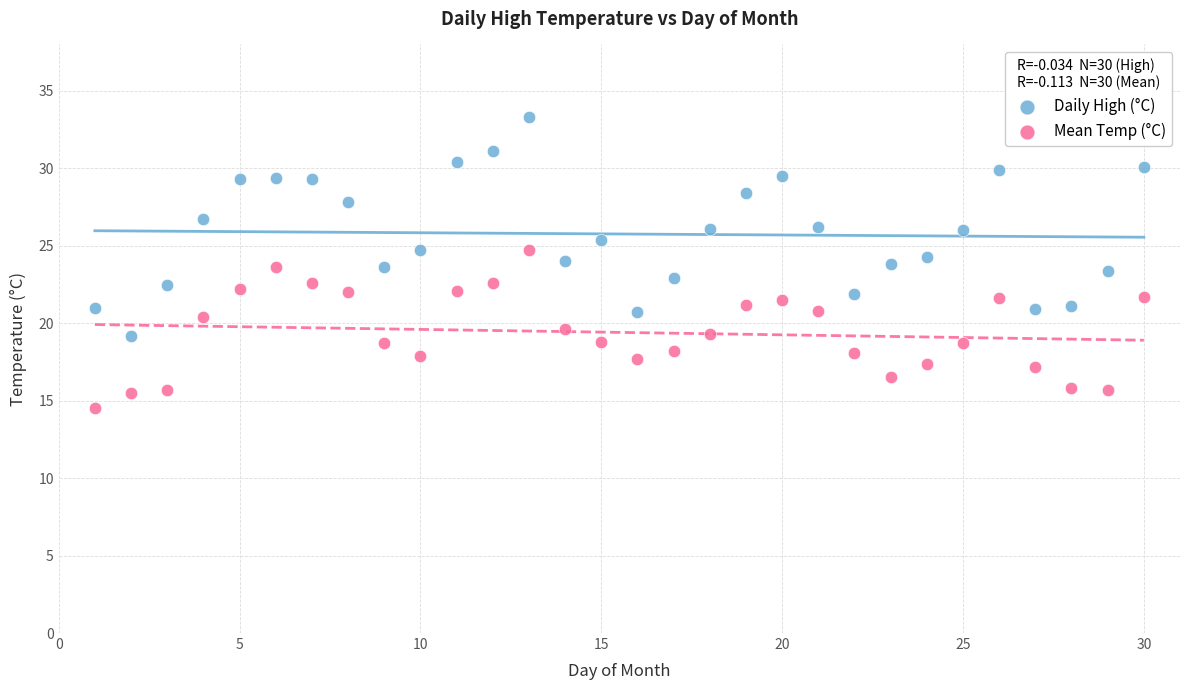

Which series has the widest spread of Y values?

Daily High (°C)